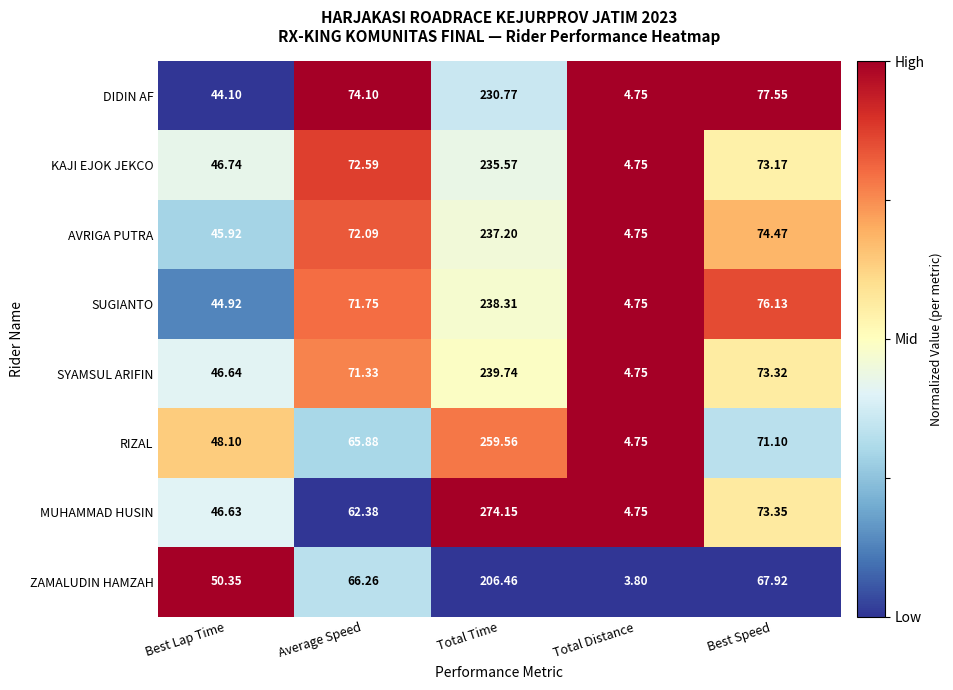

At which category is the sum across all series the highest?

Total Time